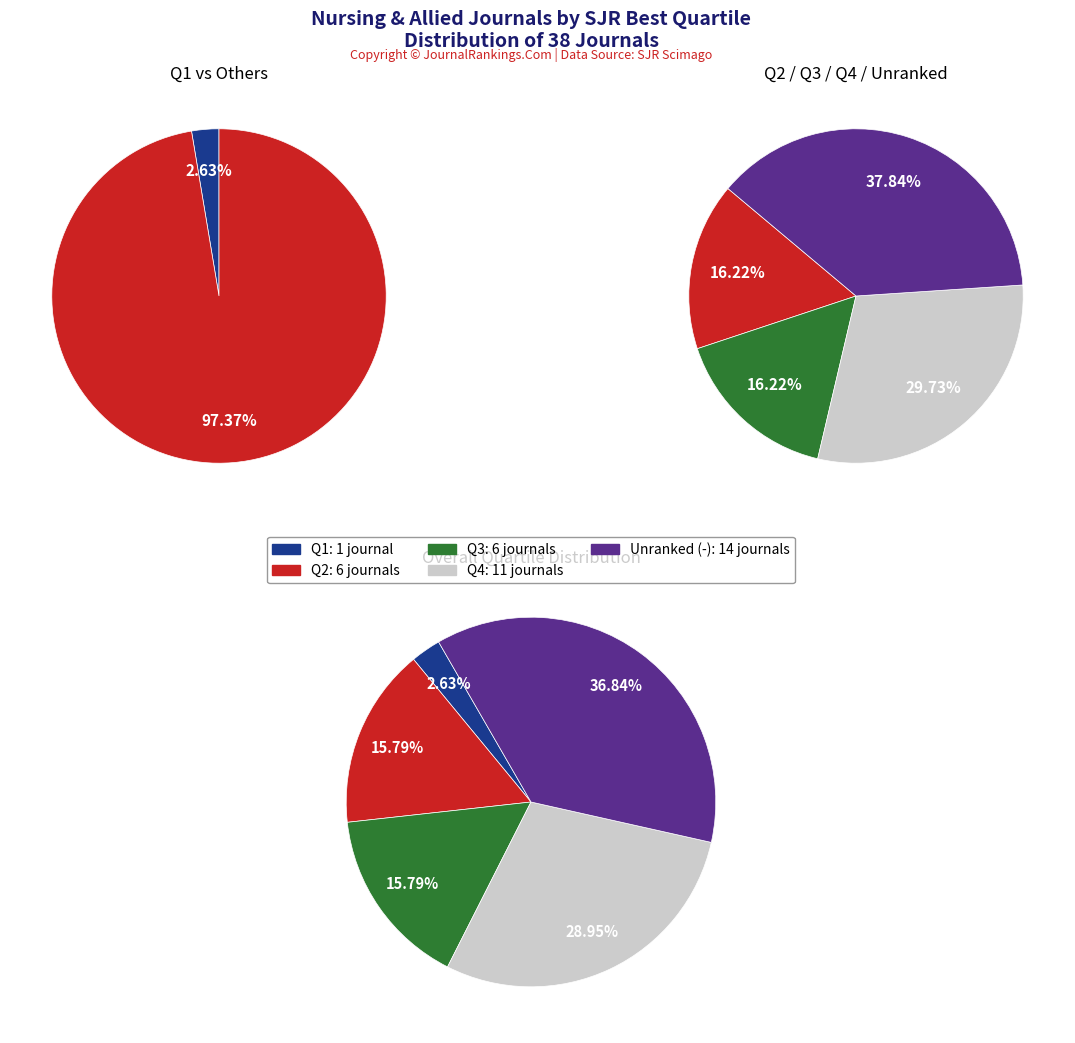

What percentage is the 1 slice, to the nearest percent?

16%